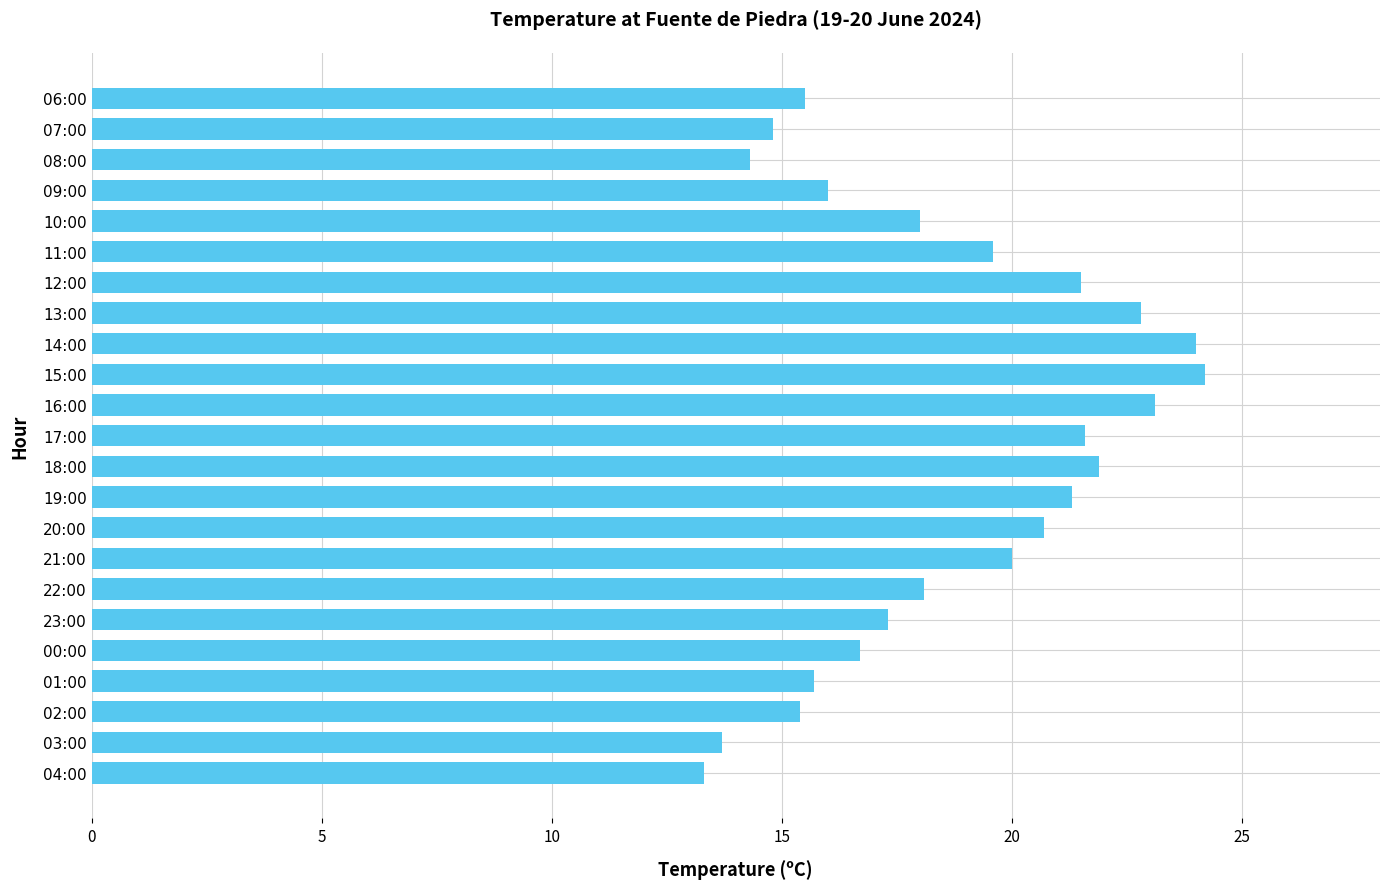

How many data points does each series have?

23